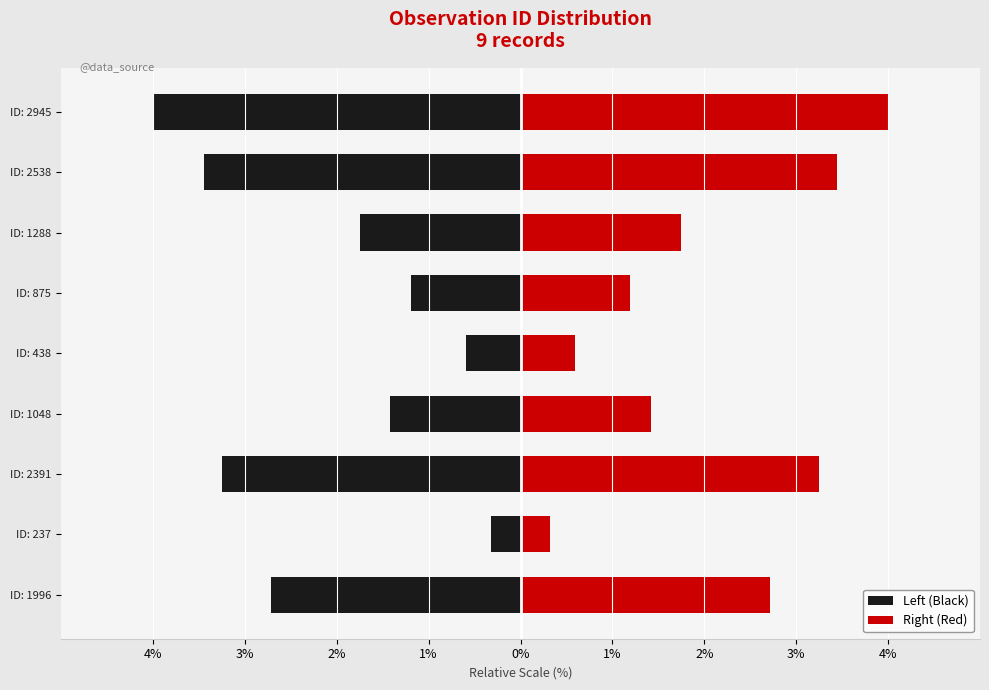

The value of Right (Red) at ID: 1288 is 1.7. True or false?

True